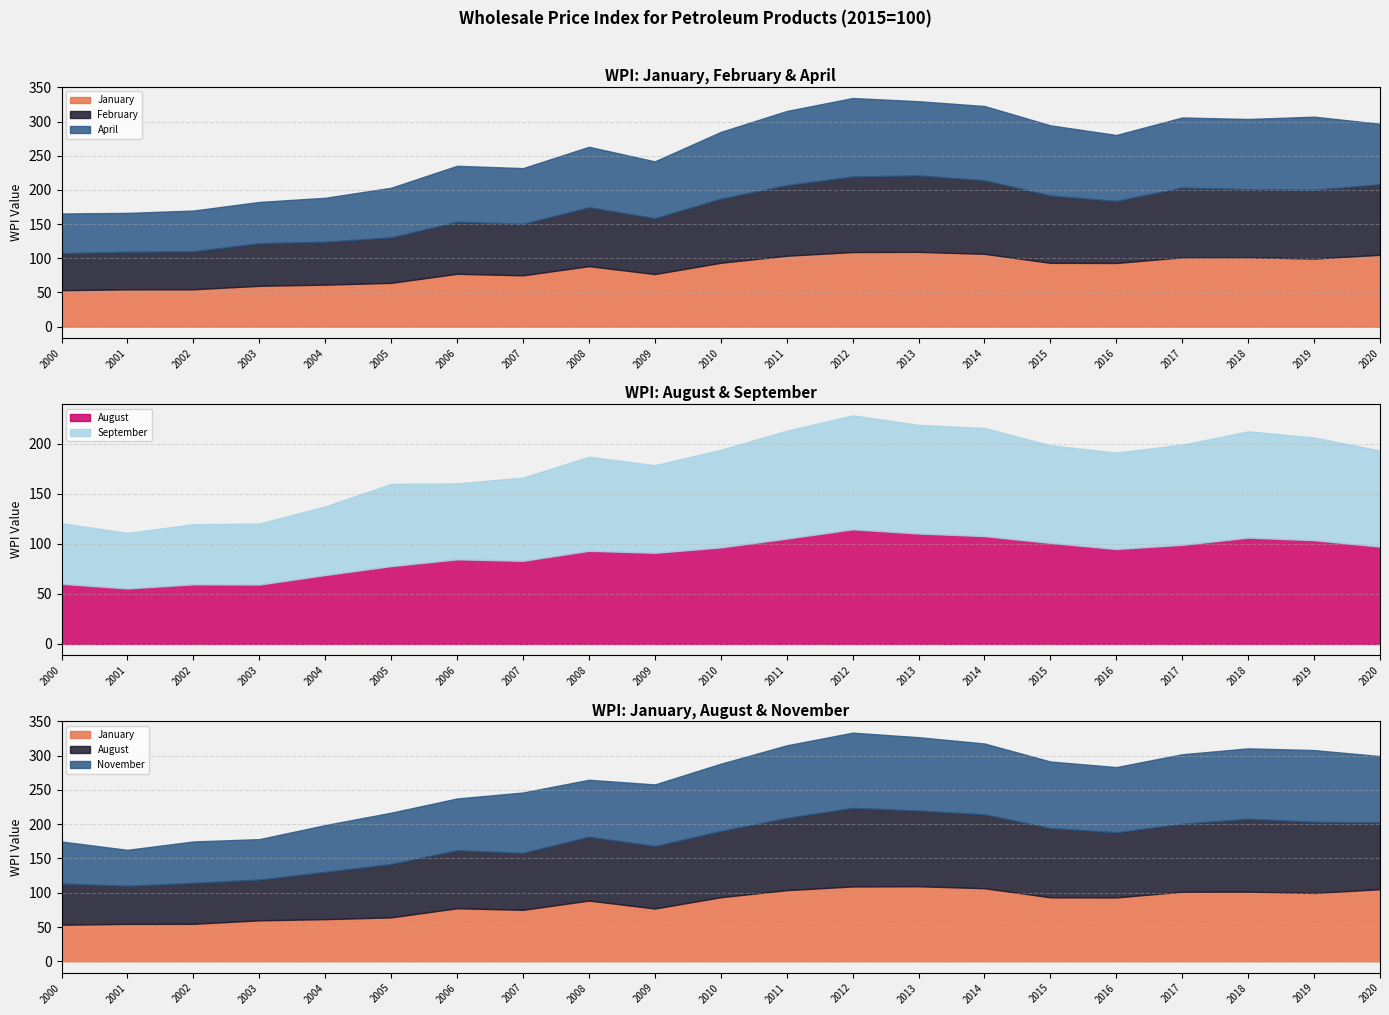

Between 2000 and 2013, which is larger?

2013